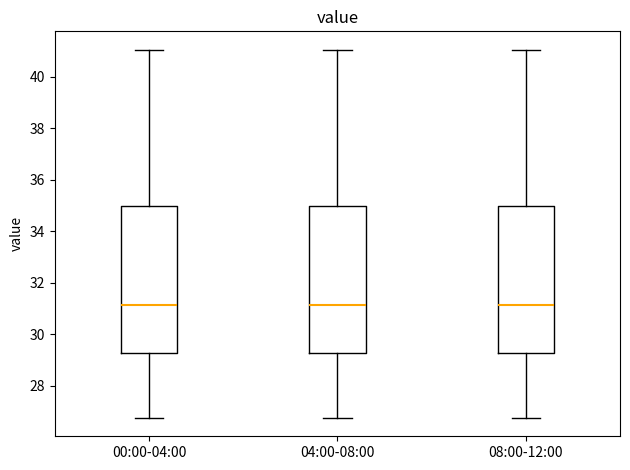

Where does the median line of the box for 04:00-08:00 sit on the y-axis? The values are not printed on the chart, so give them approximately, as read against the axis.

31.2